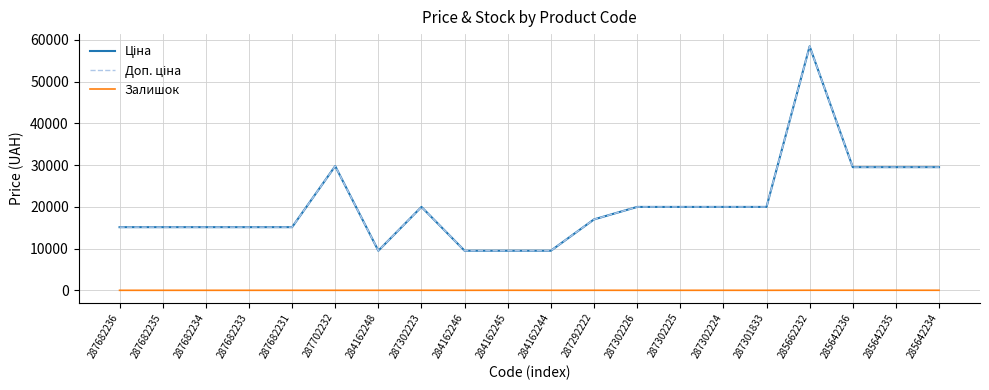

Is it true that Залишок equals 3.0 at 287302224?

True